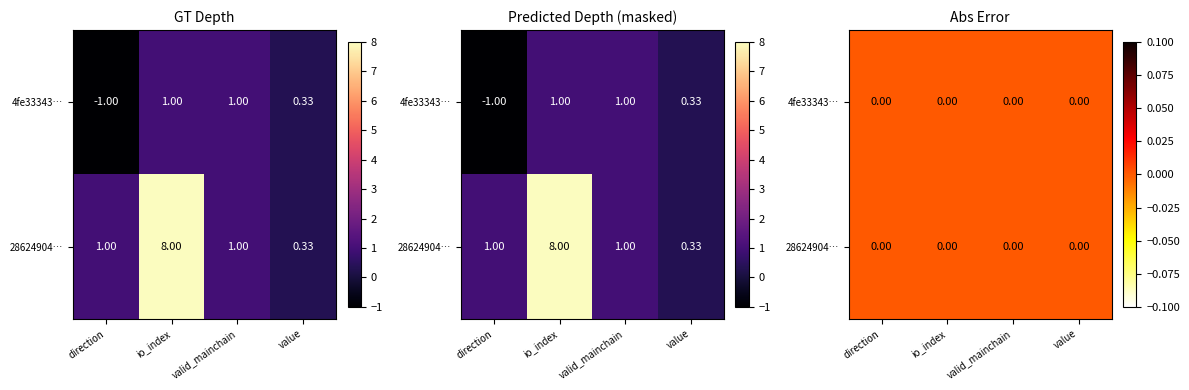

Between direction and valid_mainchain, which is larger?

valid_mainchain